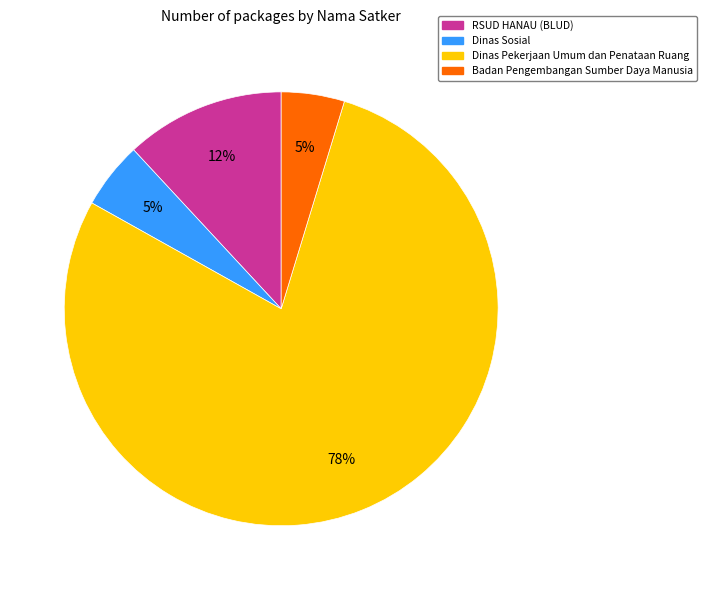

Is it true that RSUD HANAU (BLUD) is 12% of the pie?

True